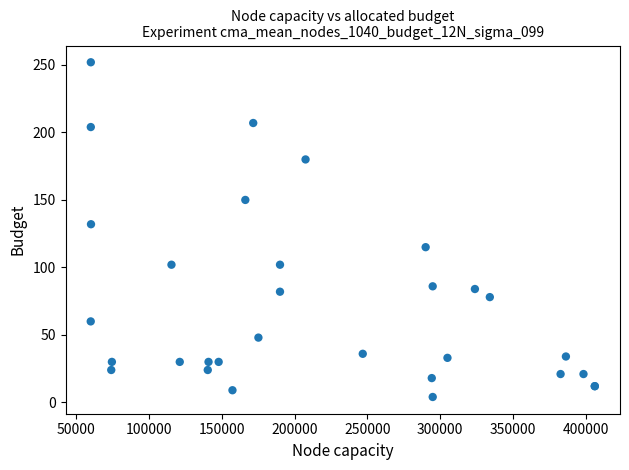

What Y value in the scatter plot is closest to 128?

132